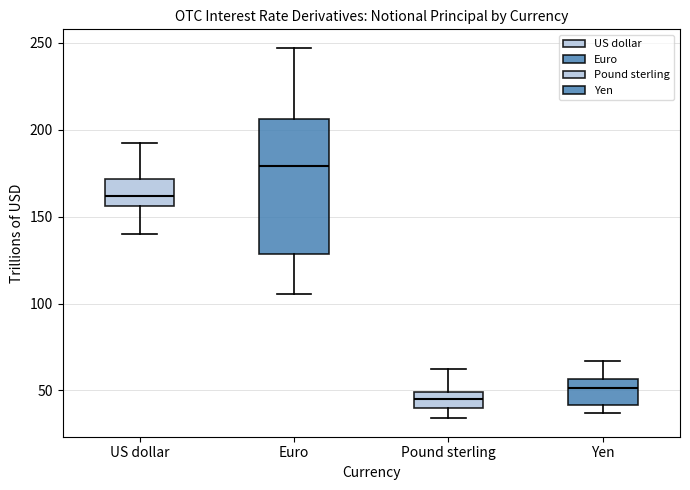

Reading left to right, transcribe this box plot: for each box, give where its median line is, the range the box spans, and where its two whiskers end, as read against the y-axis. The values are not printed on the chart, so give them approximately, as read against the axis.

US dollar: median 160, box 155 to 170, whiskers 140 to 195
Euro: median 180, box 130 to 205, whiskers 105 to 245
Pound sterling: median 45, box 40 to 50, whiskers 35 to 60
Yen: median 50, box 40 to 55, whiskers 35 to 65